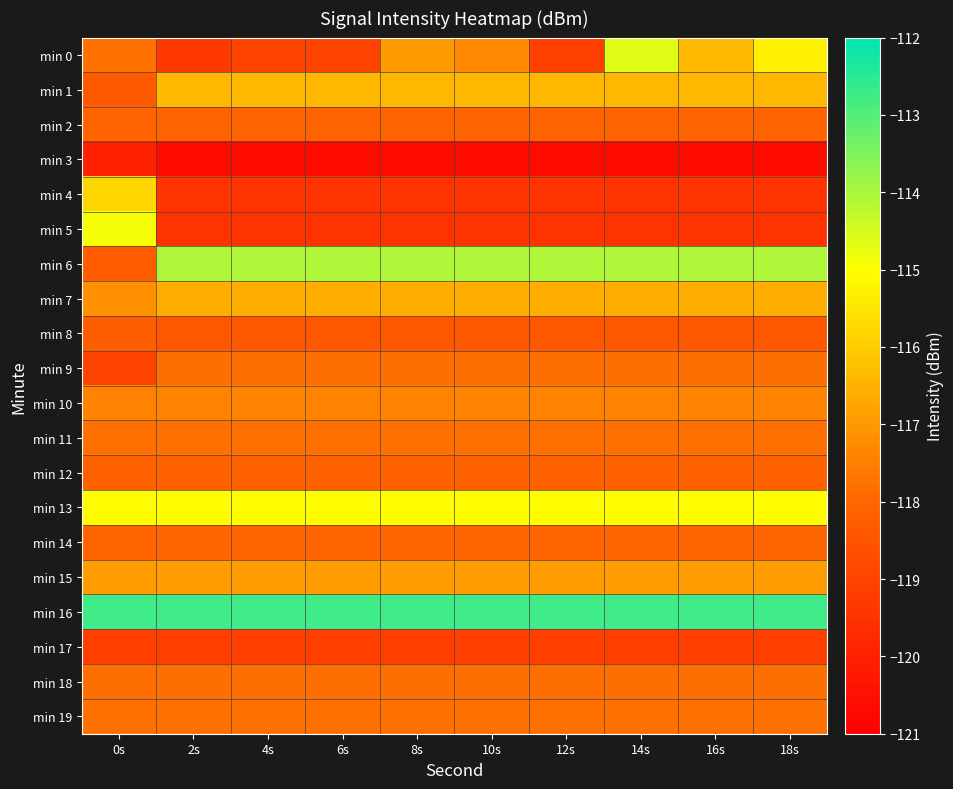

What is the minimum value shown in the chart?

-120.6